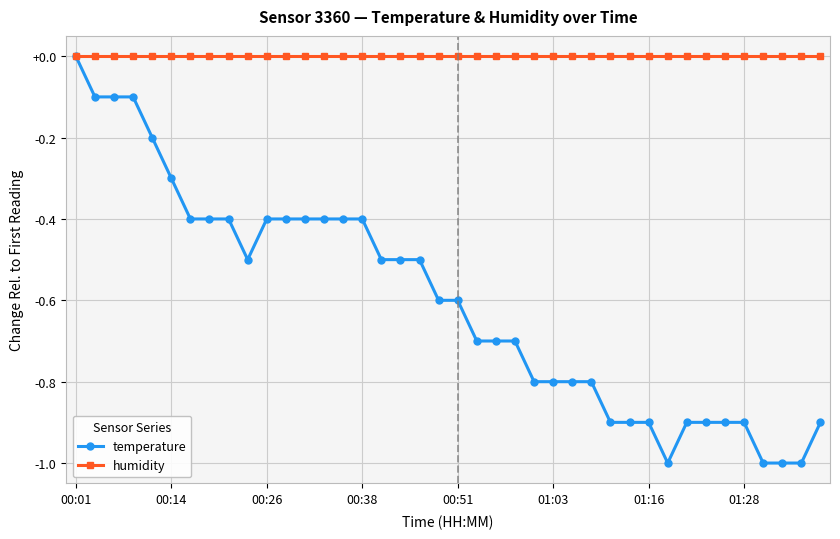

Which series has the largest range (max minus min)?

temperature